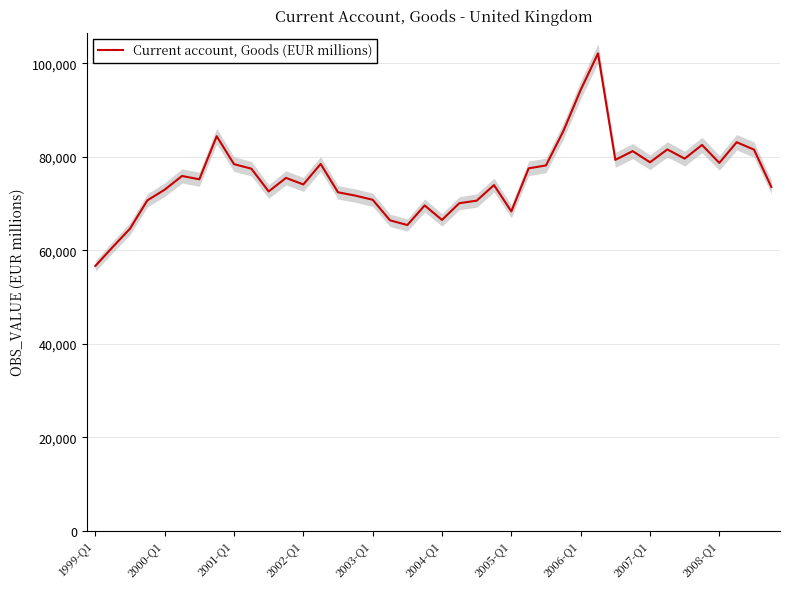

What is the value of the 15th point from the left?

72427.0